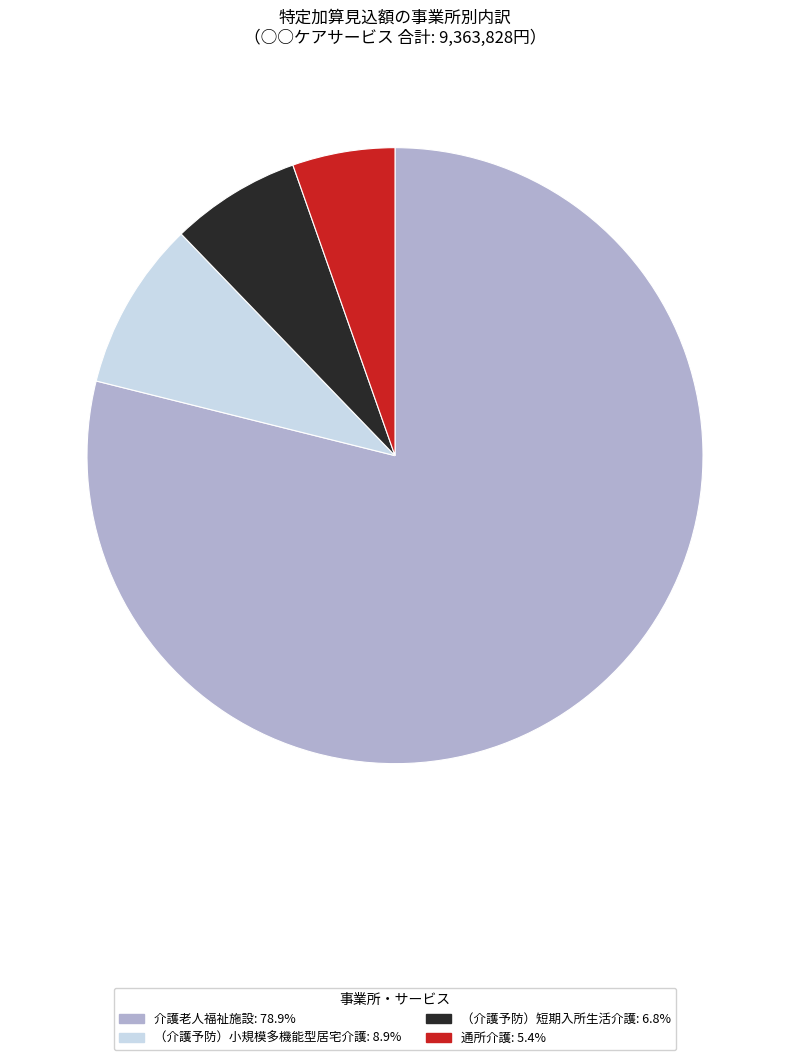

How many slices are in this pie chart?

4